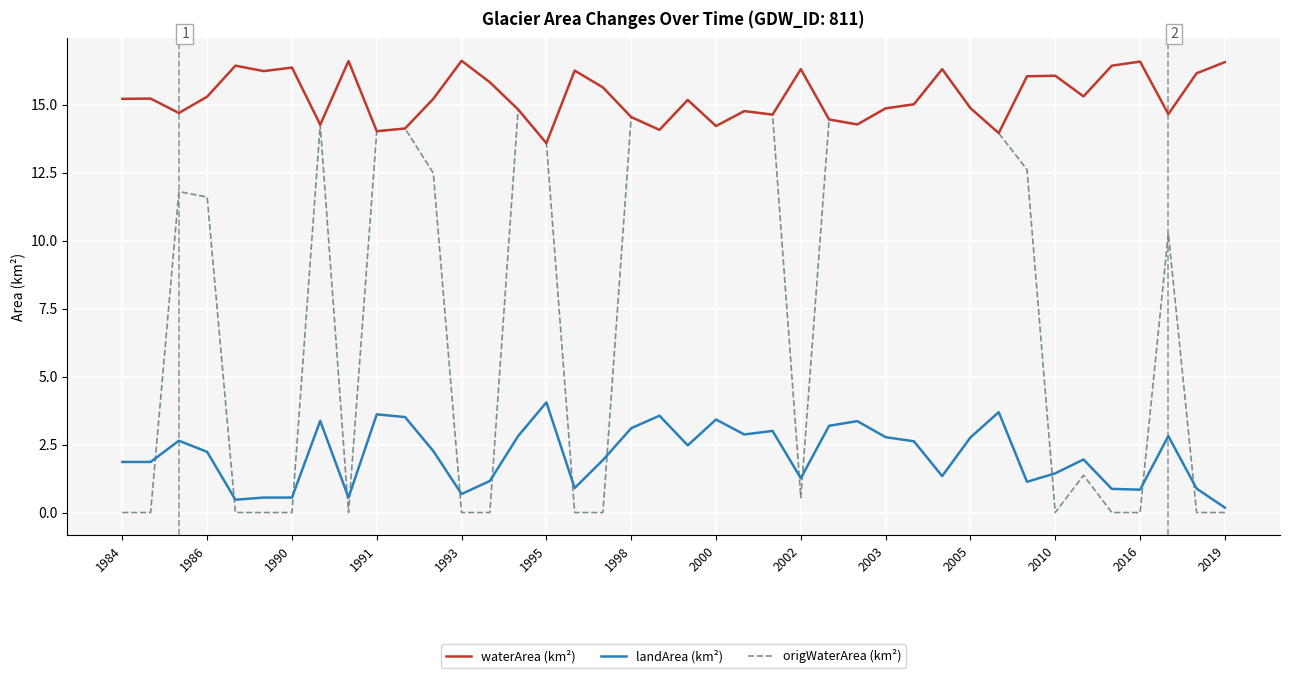

True or false: waterArea (km²) and landArea (km²) intersect in this chart.

False